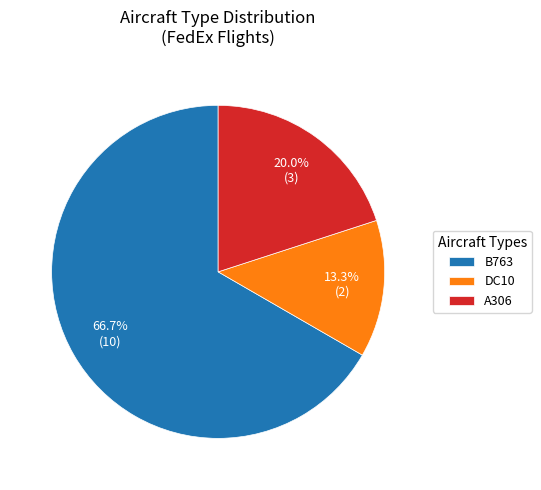

How much of the chart is everything except A306?

80.0%